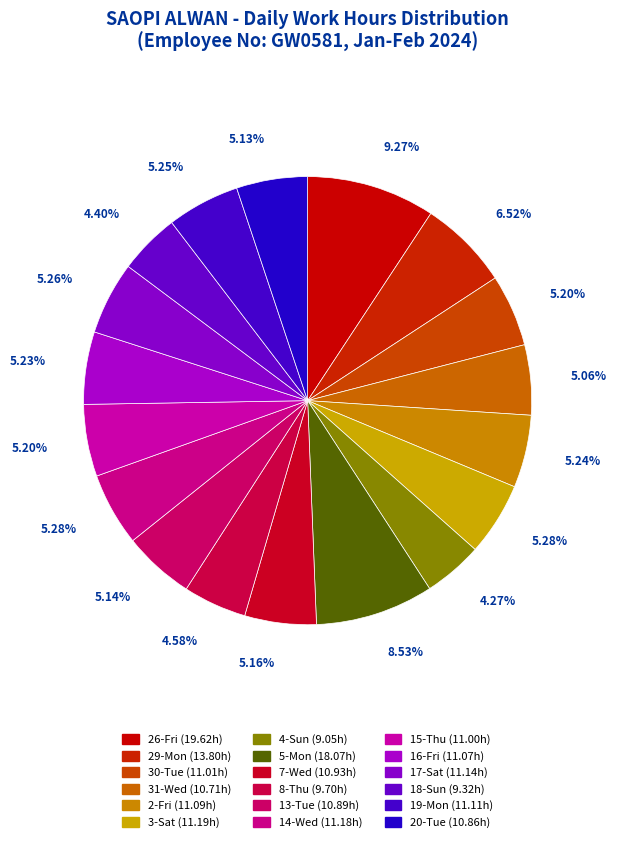

True or false: 17-Sat accounts for 11% of the total.

False